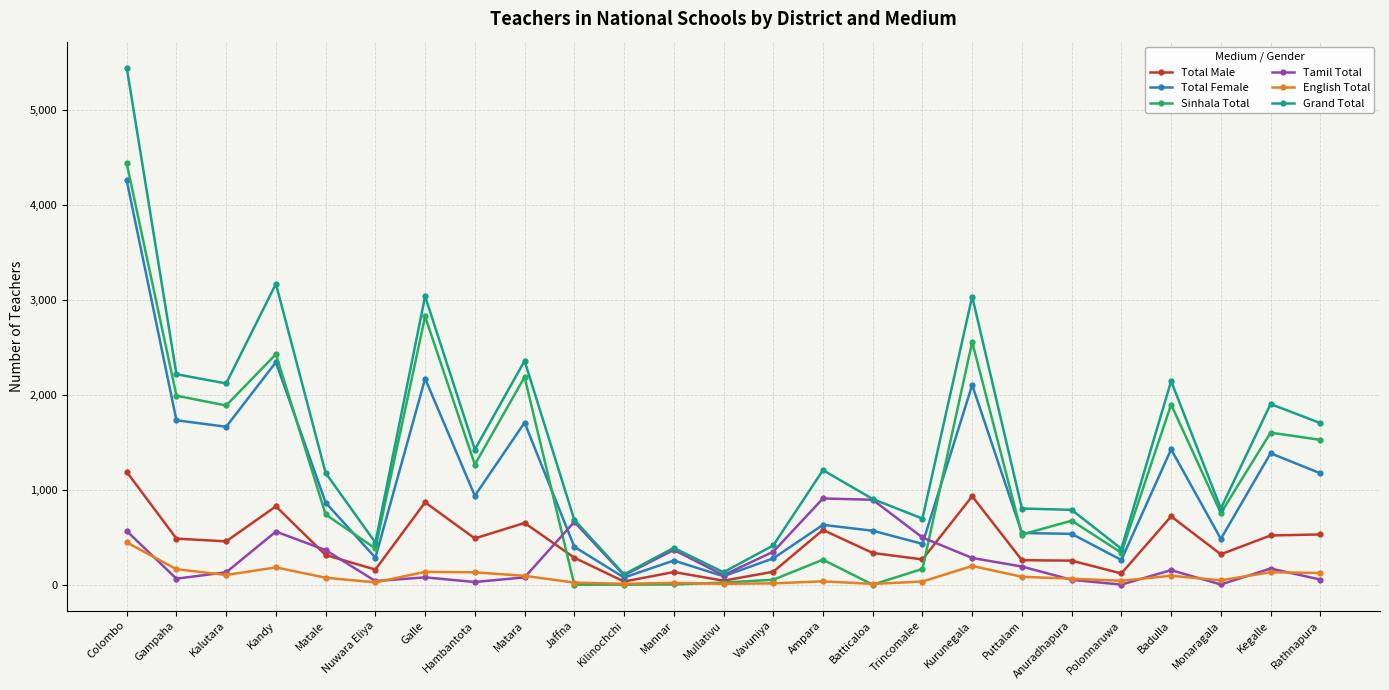

What is the difference between the Total Male values at Polonnaruwa and Matara?

532